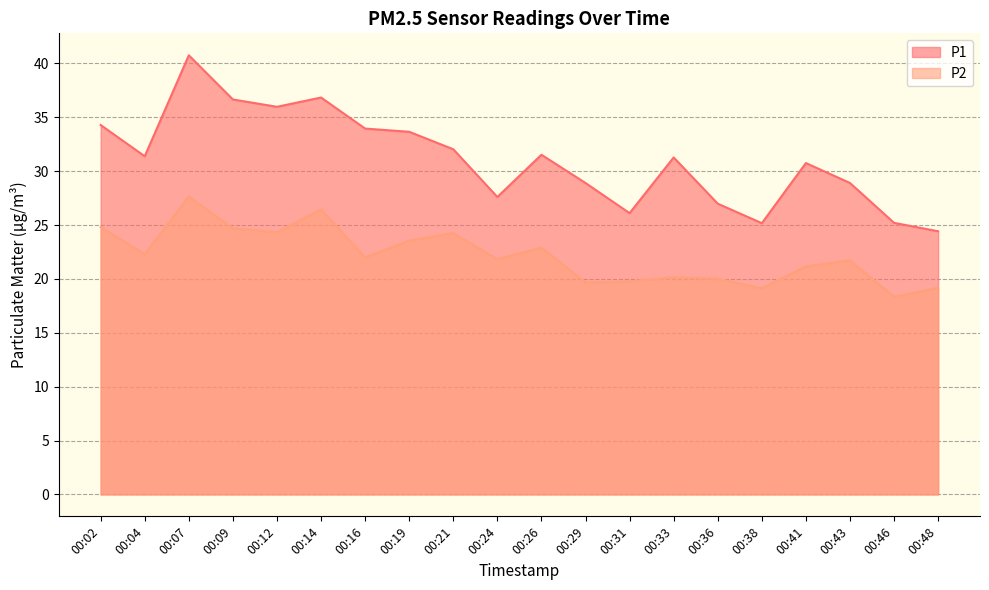

How many data points in P1 are above 31?

11